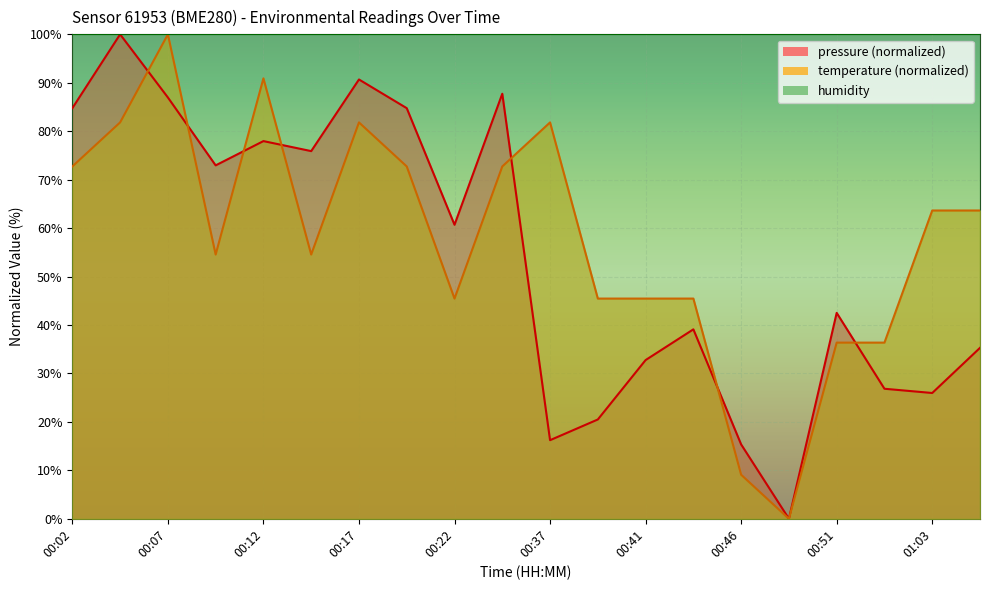

Reading left to right, what are all the values shown in this chart?

pressure: 84.8	100.0	87.0	73.0	78.0	75.9	90.7	84.8	60.7	87.7	16.2	20.5	32.8	39.1	15.3	0.0	42.5	26.8	26.0	35.3
temperature: 72.7	81.8	100.0	54.5	90.9	54.5	81.8	72.7	45.5	72.7	81.8	45.5	45.5	45.5	9.1	0.0	36.4	36.4	63.6	63.6